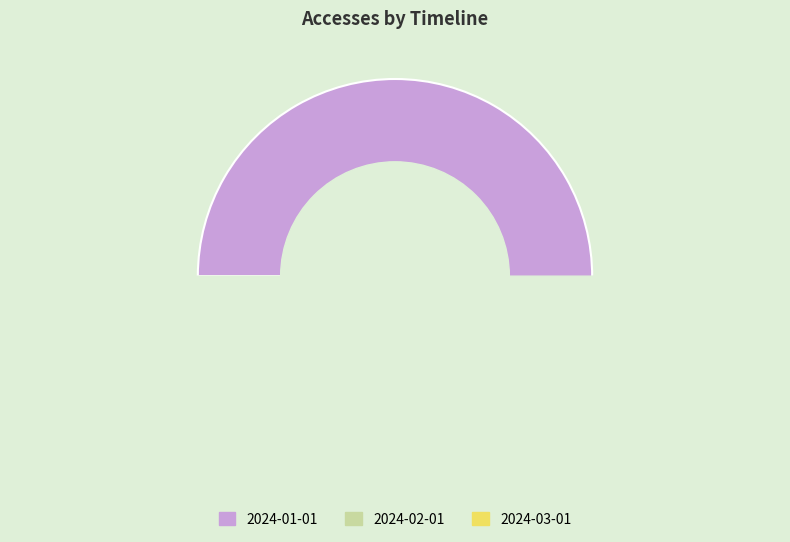

How many slices are in this pie chart?

3